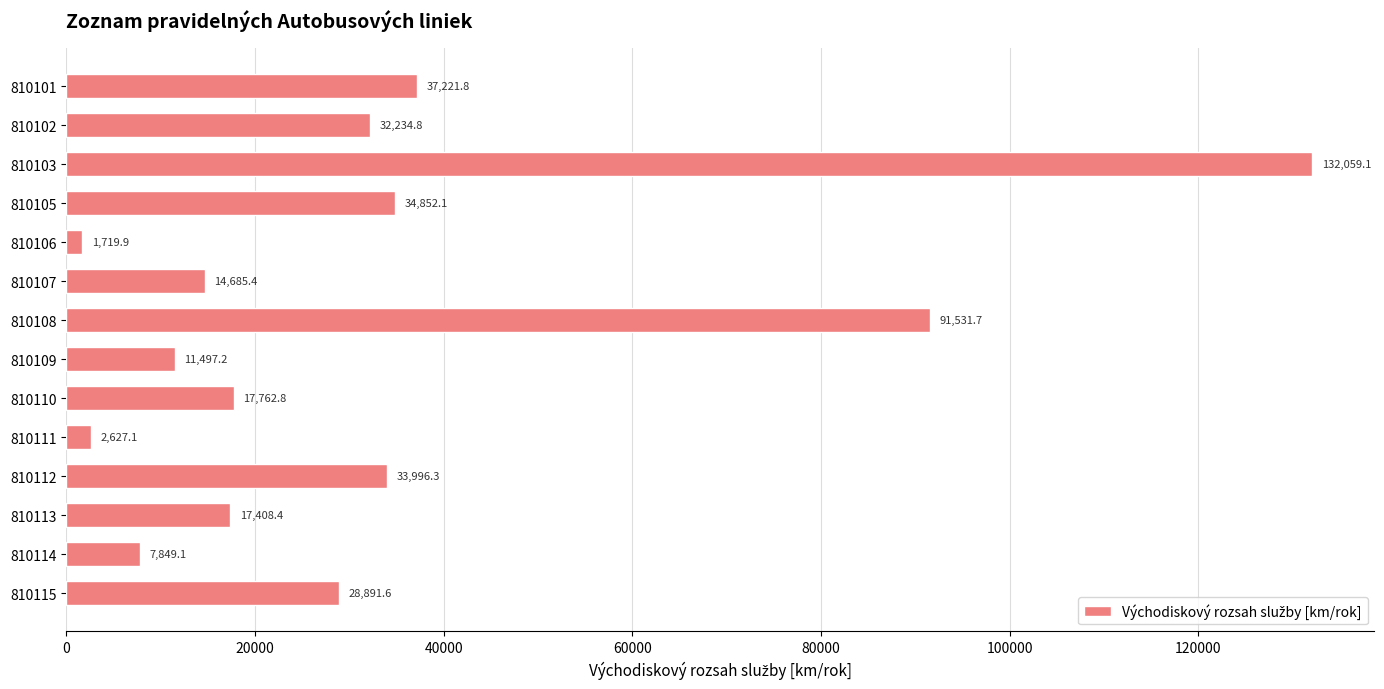

At which label is the value closest to 66889?

810108